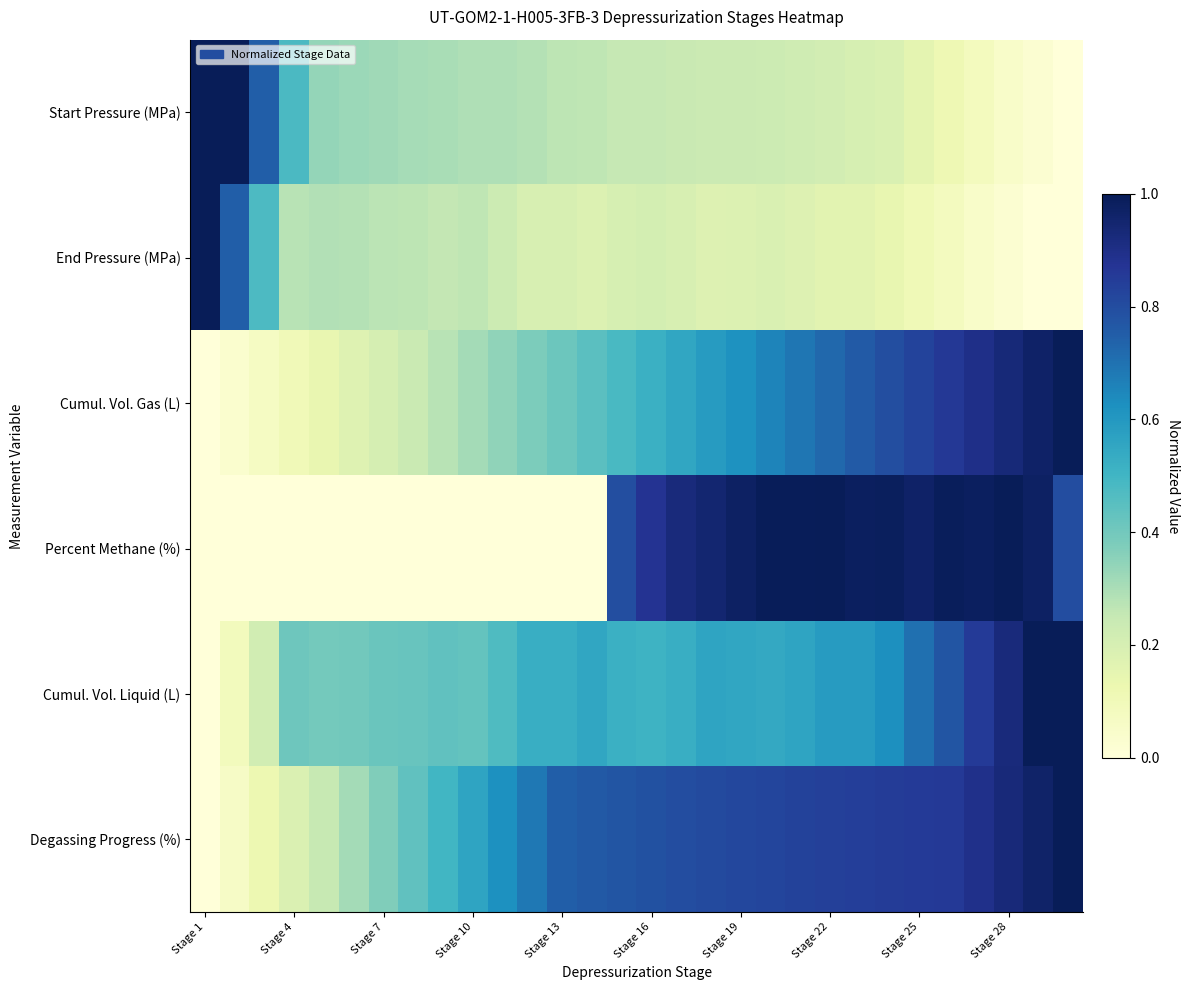

Reading left to right, what are all the values shown in this chart?

Start Pressure (MPa): 1.0	1.0	0.7	0.5	0.3	0.3	0.3	0.3	0.3	0.3	0.3	0.3	0.3	0.3	0.3	0.3	0.2	0.2	0.2	0.2	0.2	0.2	0.2	0.2	0.2	0.1	0.1	0.0	0.0	0.0
End Pressure (MPa): 1.0	0.7	0.5	0.3	0.3	0.3	0.3	0.3	0.3	0.3	0.2	0.2	0.2	0.2	0.2	0.2	0.2	0.2	0.2	0.2	0.2	0.2	0.2	0.1	0.1	0.1	0.0	0.0	0.0	0.0
Cumul. Vol. Gas (L): 0.0	0.0	0.1	0.1	0.1	0.2	0.2	0.2	0.3	0.3	0.3	0.4	0.4	0.4	0.5	0.5	0.6	0.6	0.6	0.7	0.7	0.7	0.8	0.8	0.8	0.9	0.9	0.9	1.0	1.0
Percent Methane (%): 0.0	0.0	0.0	0.0	0.0	0.0	0.0	0.0	0.0	0.0	0.0	0.0	0.0	0.0	0.8	0.9	0.9	0.9	1.0	1.0	1.0	1.0	1.0	1.0	1.0	1.0	1.0	1.0	1.0	0.8
Cumul. Vol. Liquid (L): 0.0	0.1	0.2	0.4	0.4	0.4	0.4	0.4	0.4	0.4	0.5	0.5	0.5	0.6	0.5	0.5	0.5	0.6	0.6	0.5	0.6	0.6	0.6	0.6	0.7	0.8	0.9	0.9	1.0	1.0
Degassing Progress (%): 0.0	0.1	0.1	0.2	0.2	0.3	0.4	0.4	0.5	0.6	0.6	0.7	0.7	0.8	0.8	0.8	0.8	0.8	0.8	0.8	0.8	0.8	0.8	0.8	0.9	0.9	0.9	0.9	1.0	1.0